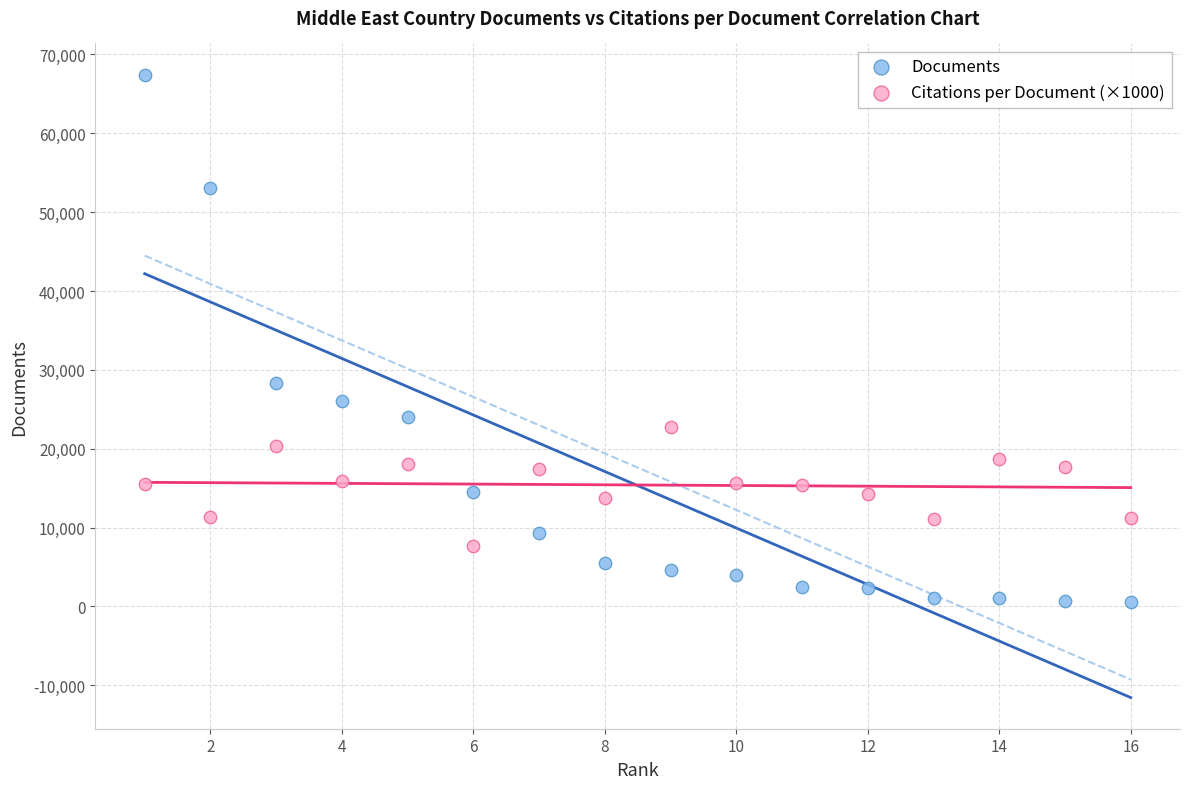

Which series has the largest Y range (max minus min)?

Documents